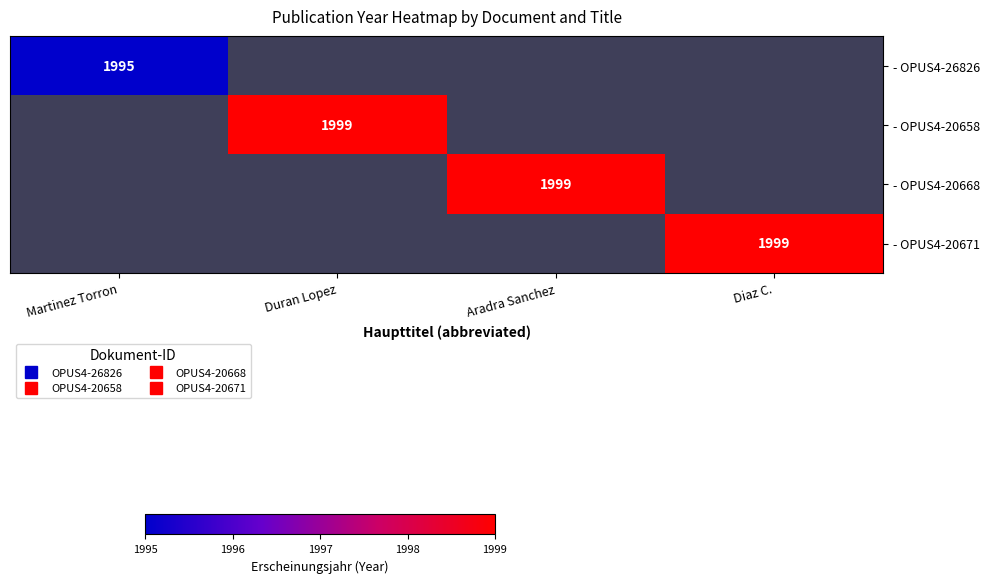

Is it true that - OPUS4-20671 equals 1999.0 at Diaz C.?

True